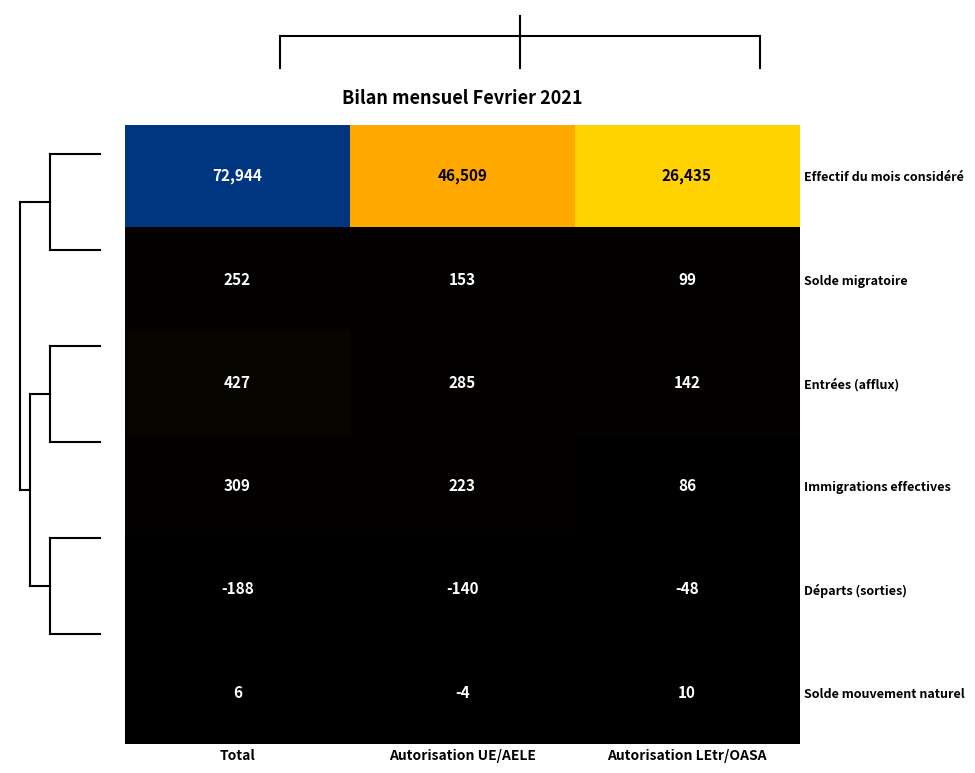

Between Total and Autorisation UE/AELE, which series saw the biggest shift?

Effectif du mois considéré